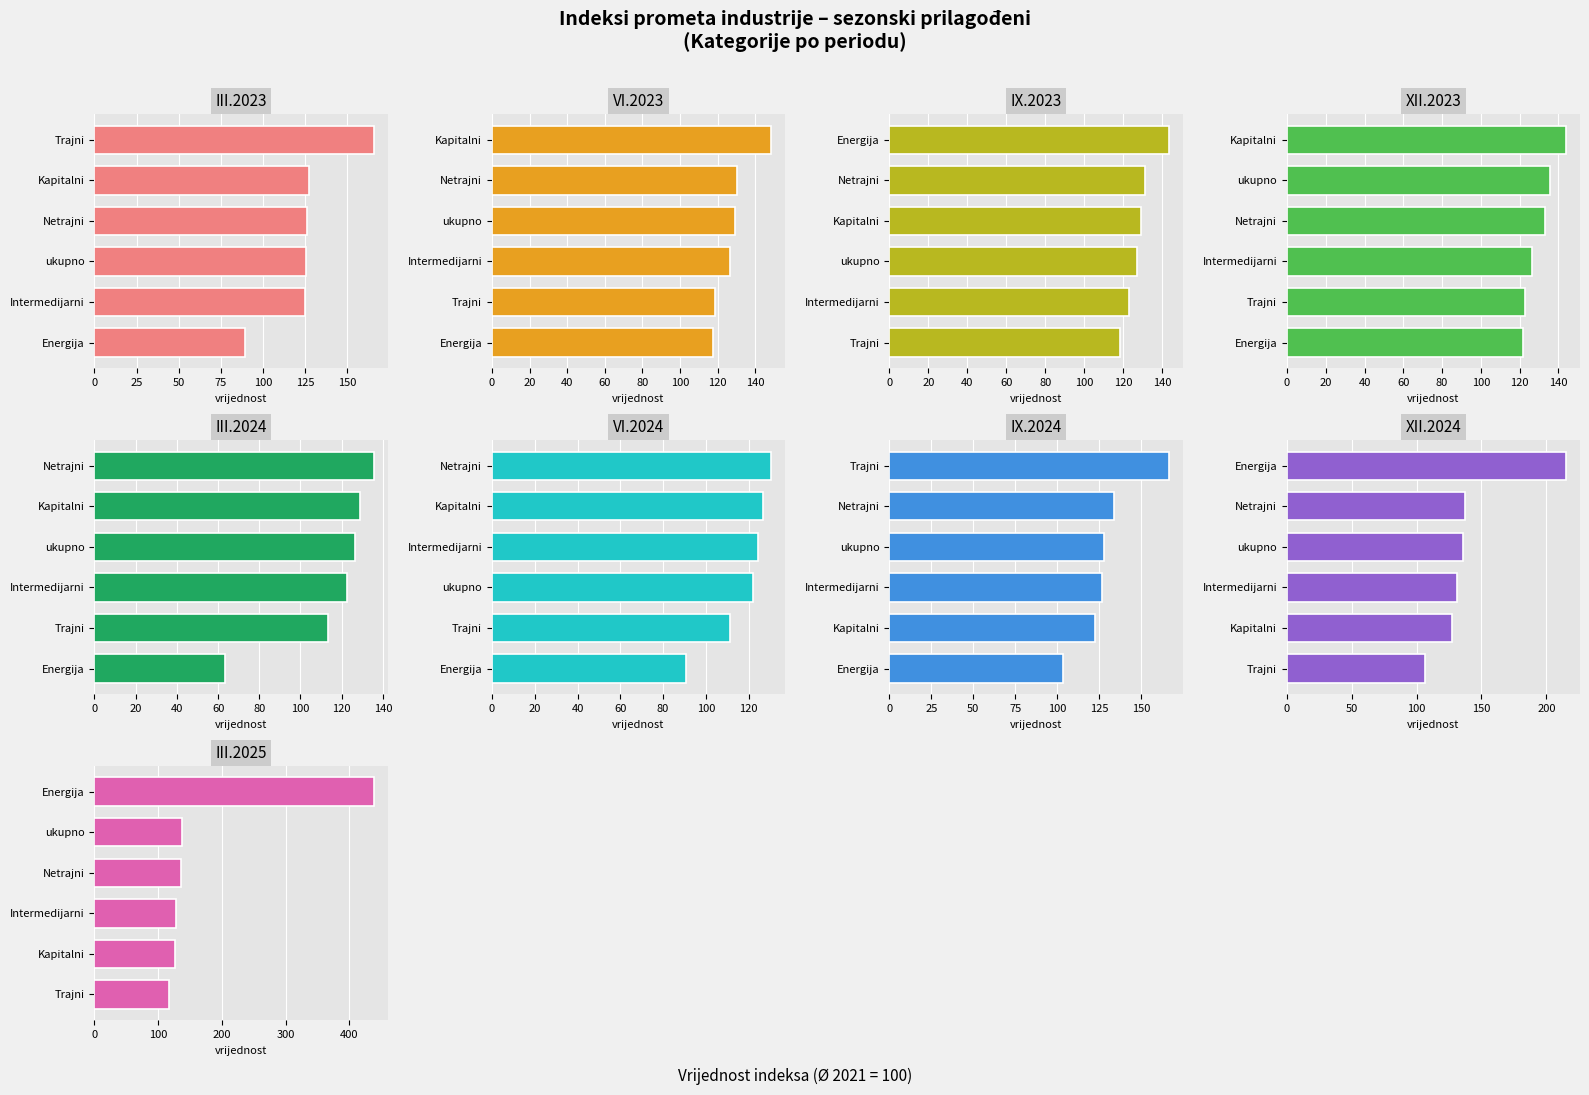

Reading left to right, what are all the values shown in this chart?

ukupno: 125.7	129.2	127.2	135.6	126.4	122.1	127.7	136.0	137.8
Intermedijarni: 124.7	126.5	123.2	126.3	122.5	124.5	126.6	131.4	128.0
Energija: 89.6	117.7	143.4	121.6	63.4	90.8	103.7	215.2	437.9
Kapitalni: 127.2	148.4	129.1	143.9	128.8	126.7	122.6	127.2	126.9
Trajni: 165.7	118.5	118.6	122.6	113.4	111.2	166.4	106.8	116.2
Netrajni: 126.4	130.4	131.4	133.0	135.5	130.5	134.1	137.6	135.1